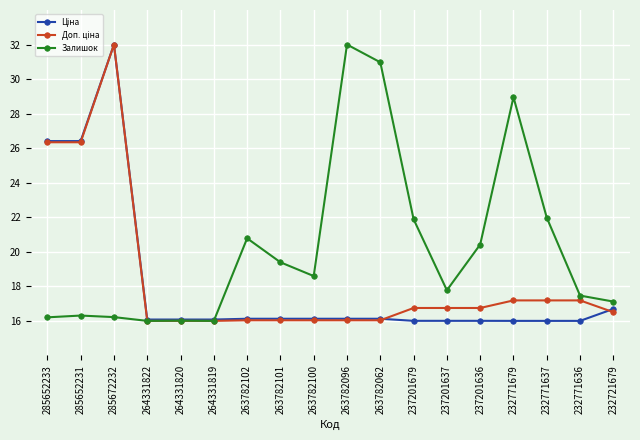

What position from the right is 263782096?

9